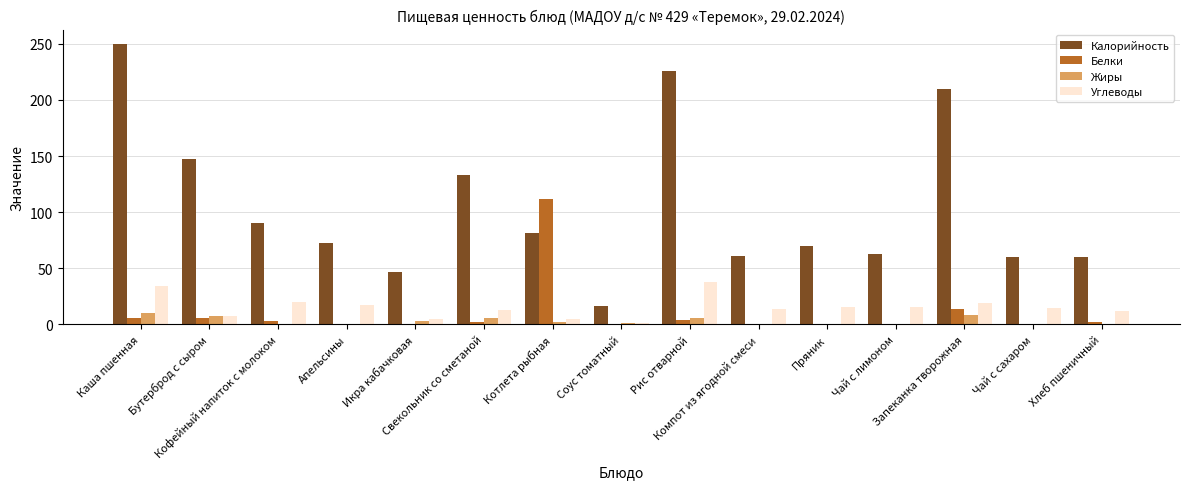

What is the maximum value for Белки?

111.6